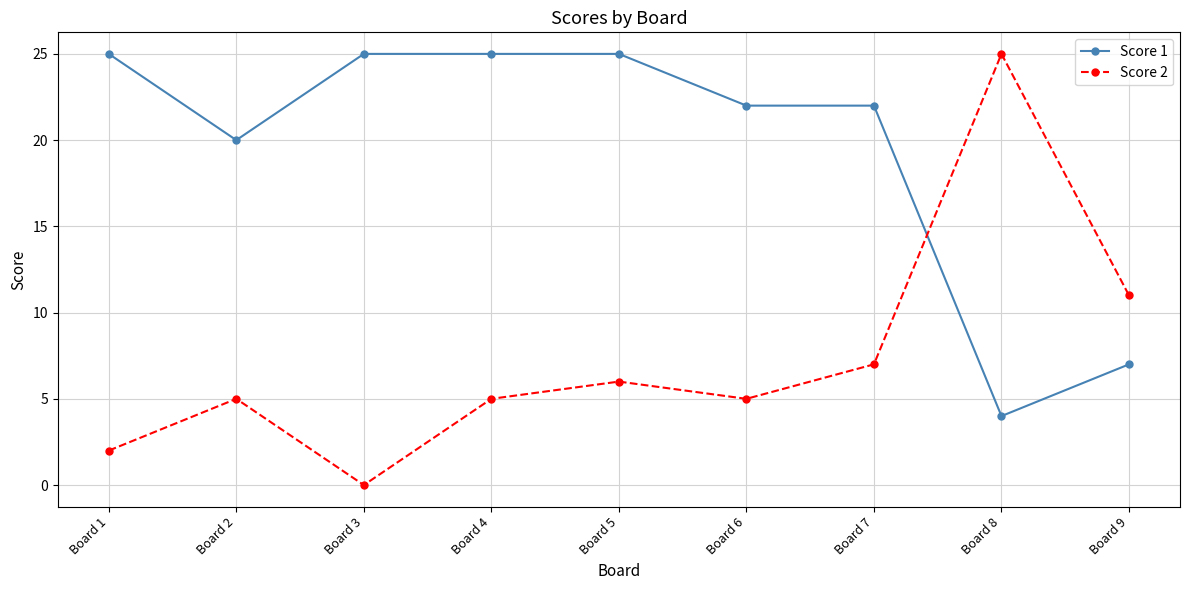

True or false: Score 1 has a value of 4 at Board 8.

True